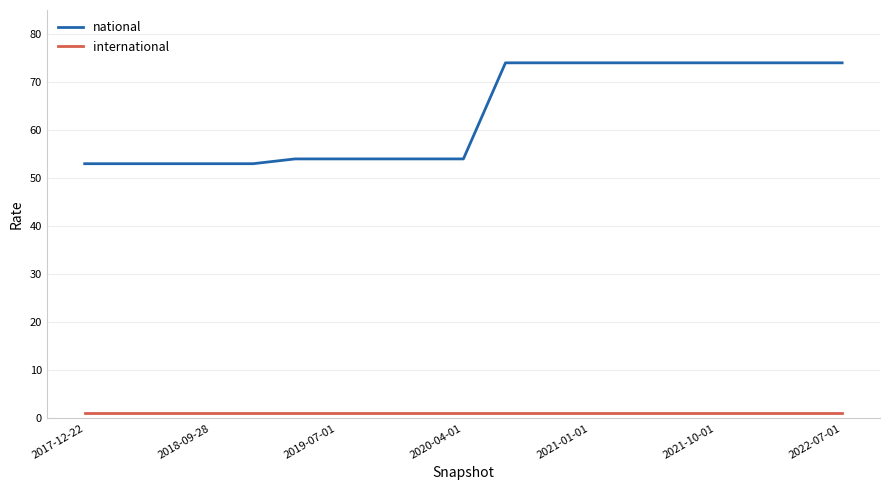

List the series in order of their peak value, highest first.

national, international